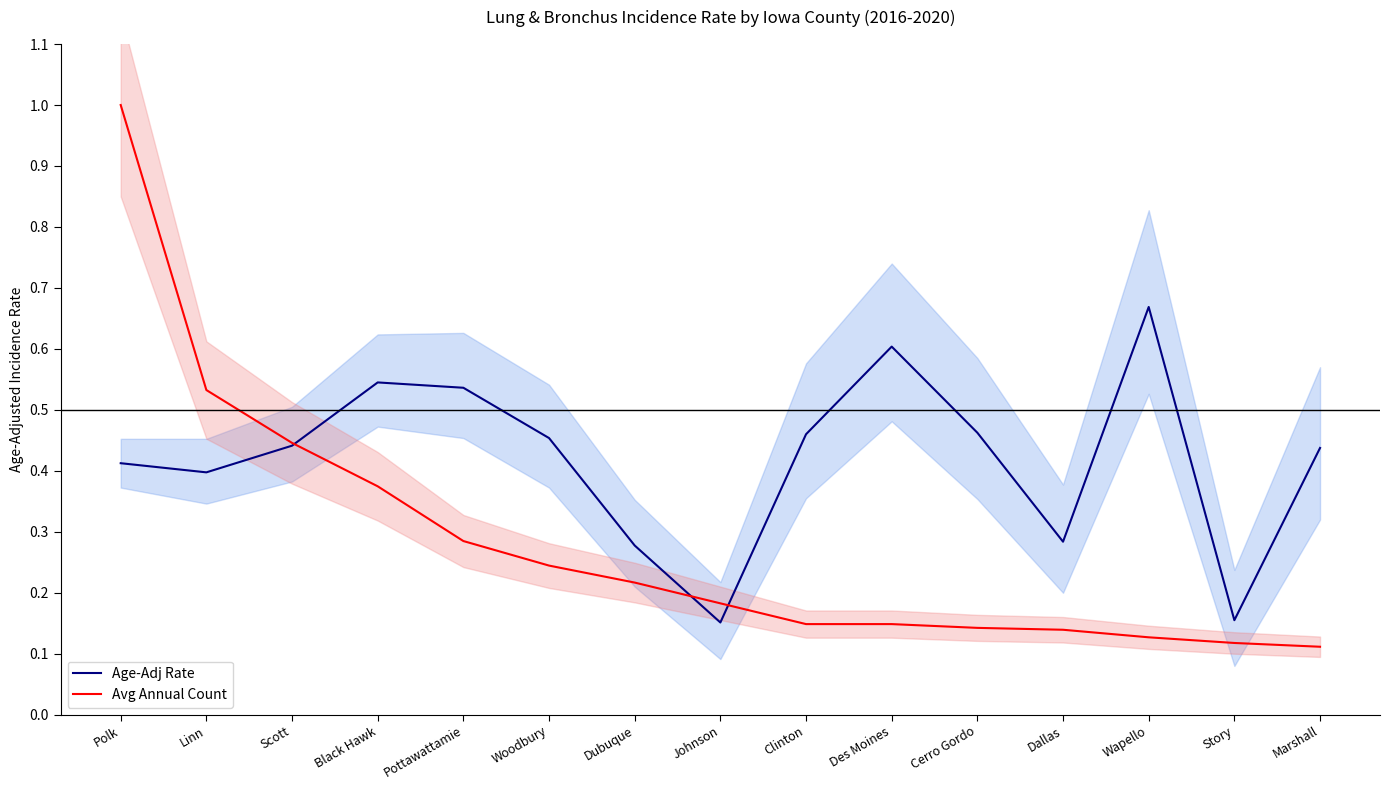

True or false: Avg Annual Count has more than 2 points higher than both neighbors.

False